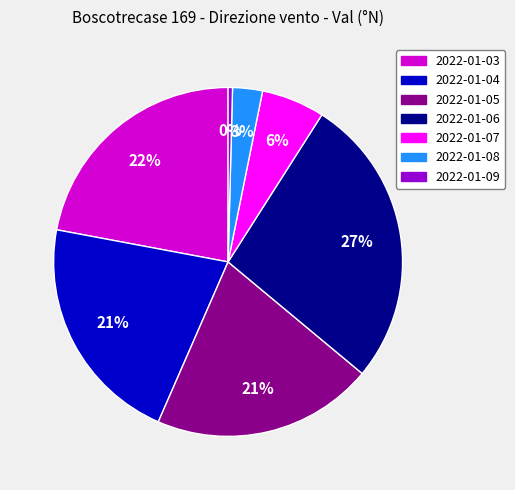

The 2022-01-03 slice represents 22% of the pie. True or false?

True